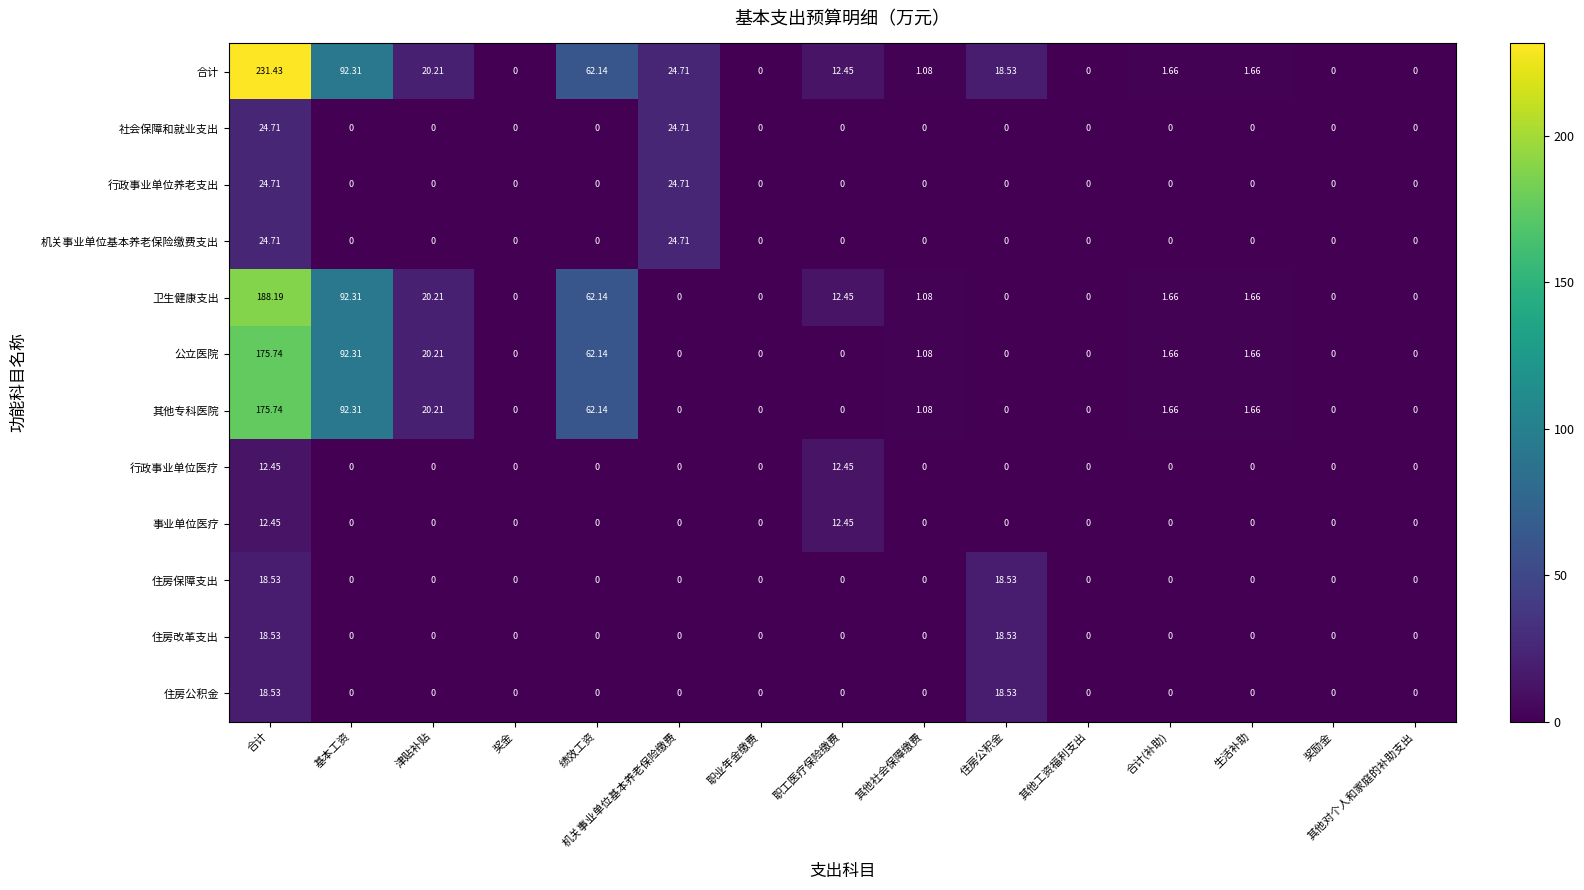

What is the maximum value shown in the chart?

231.4